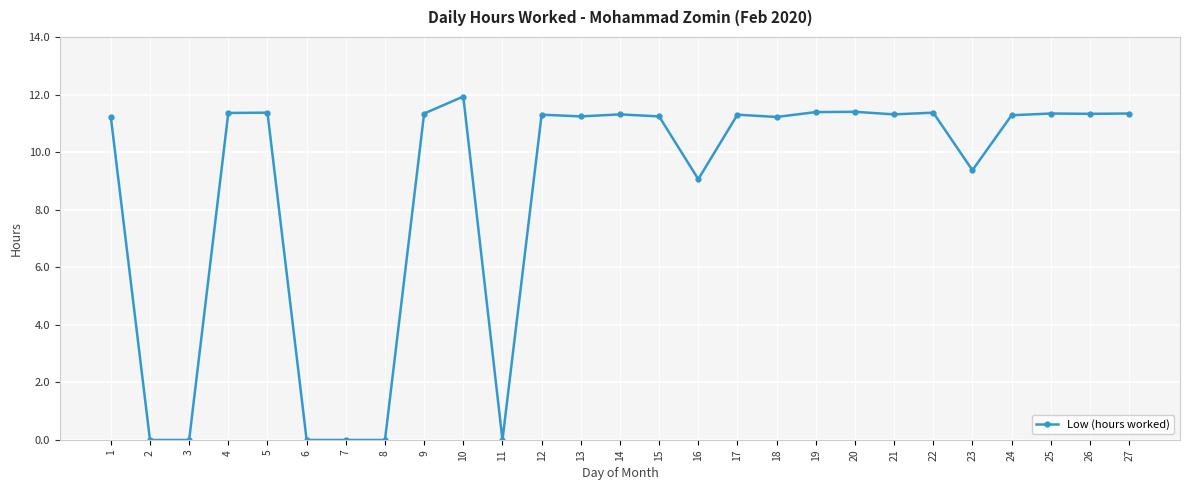

What is the difference between the values at 3 and 17?

11.3